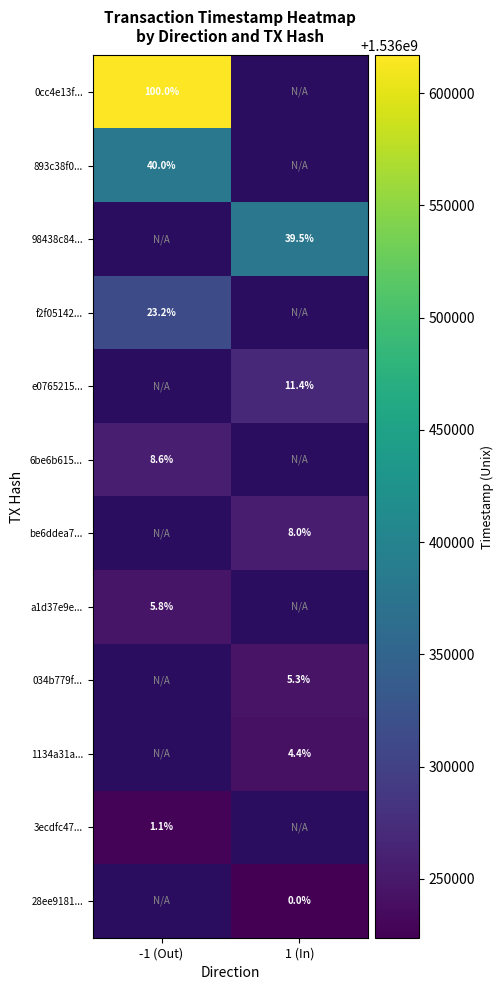

Between -1 (Out) and 1 (In), which is larger?

1 (In)